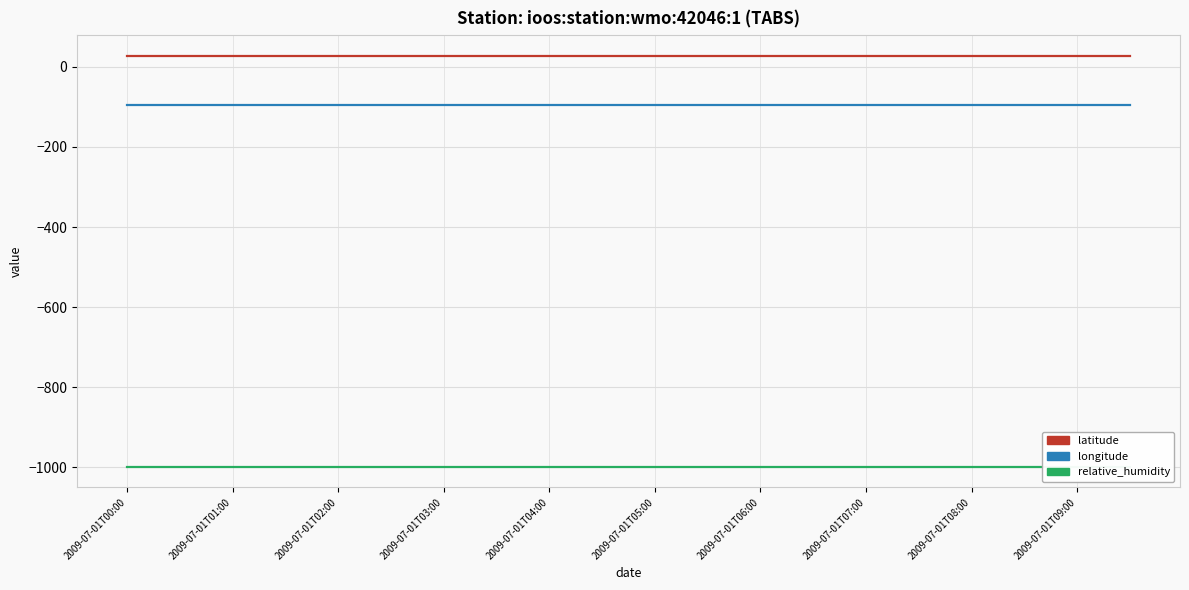

What is the lowest value of the latitude series?

27.9